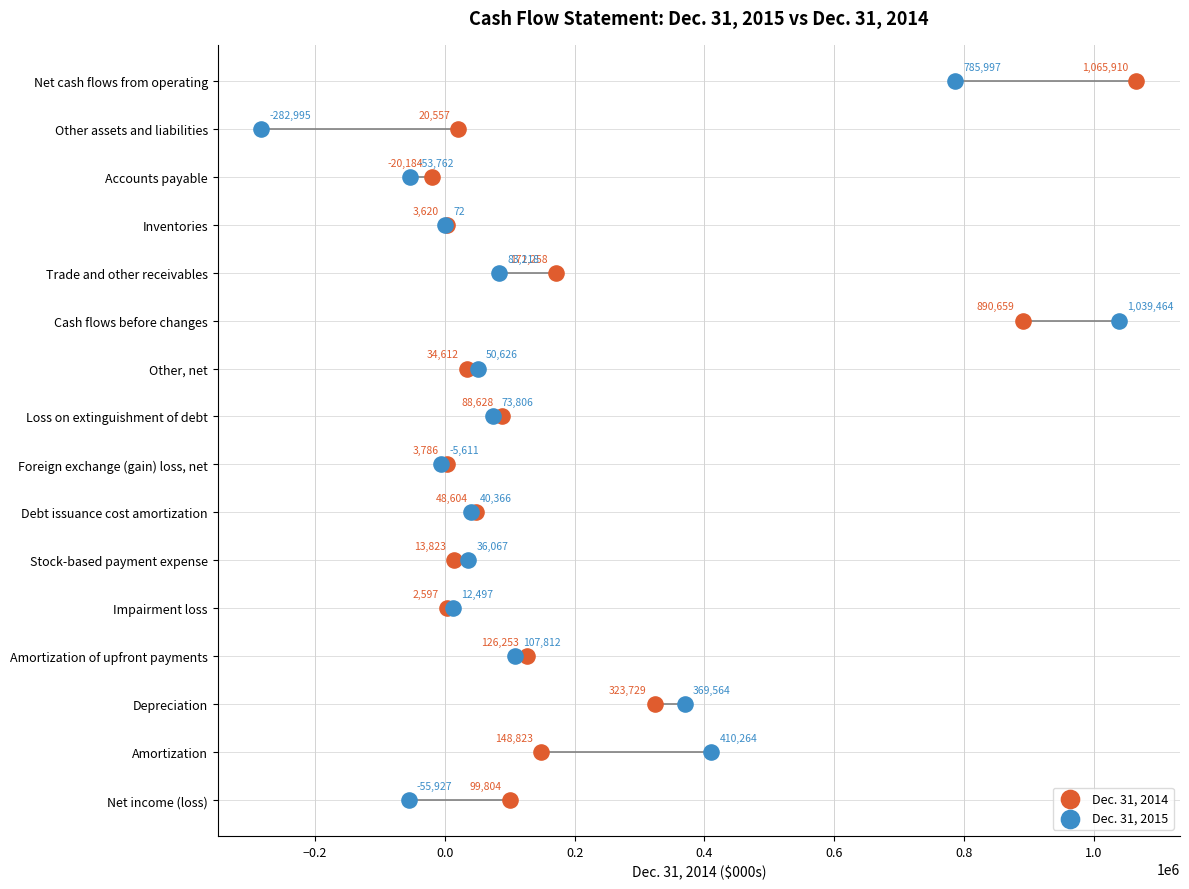

What are all the series names shown in the legend?

Dec. 31, 2014, Dec. 31, 2015